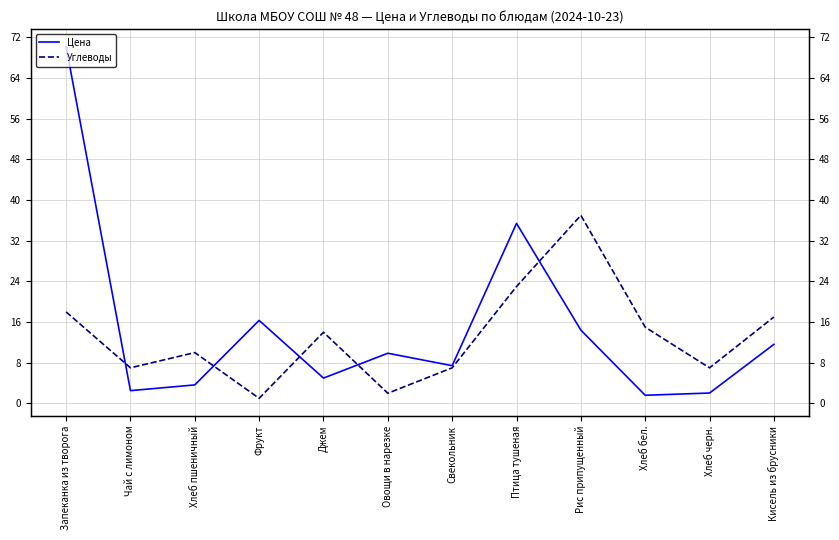

What is the smallest value displayed?

1.0